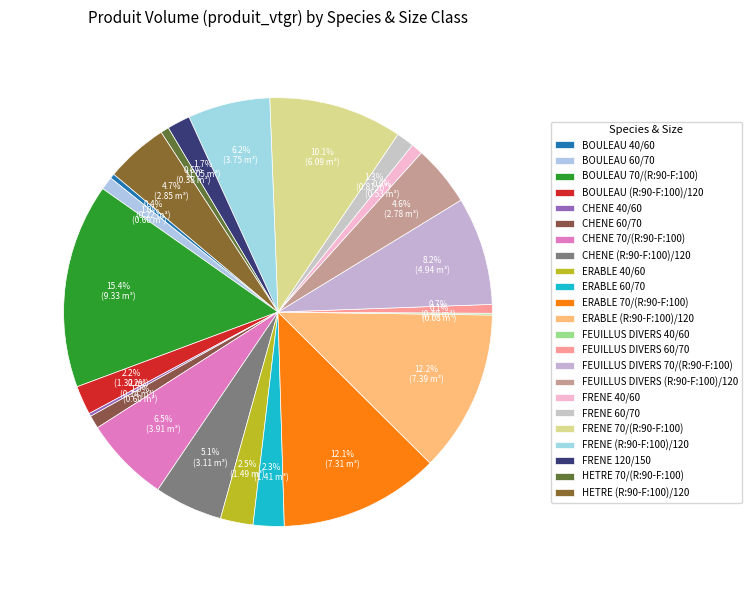

How many slices are in this pie chart?

23